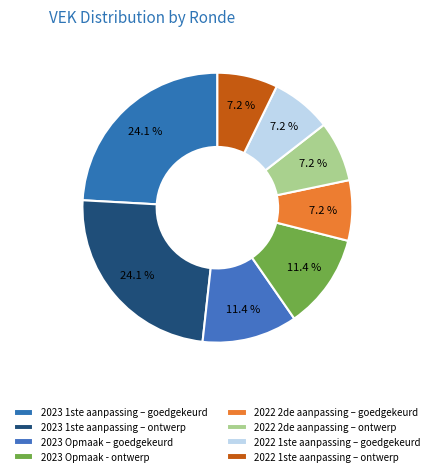

Does any single category account for the majority?

No